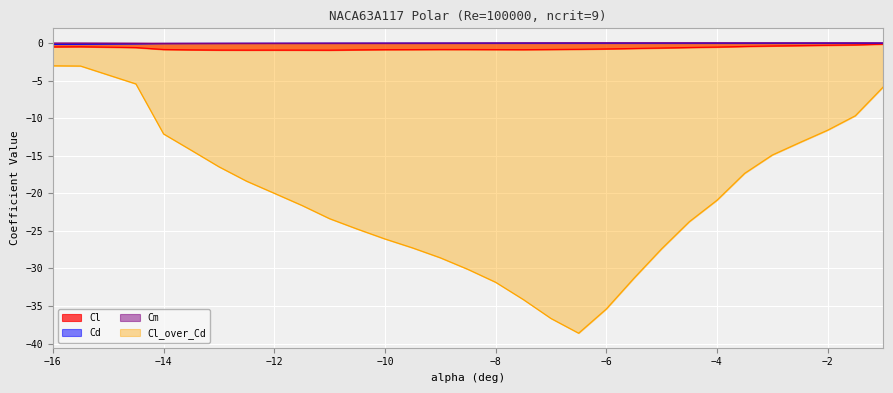

At which label does Cm reach its minimum?

-14